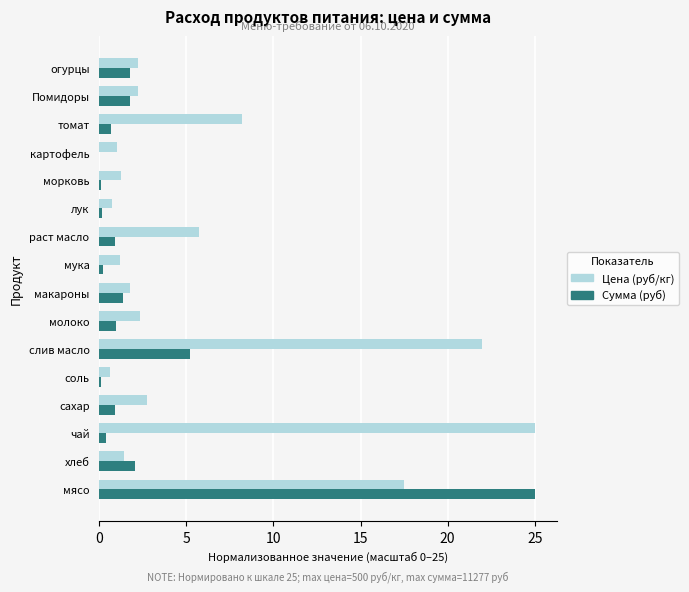

True or false: Цена (руб/кг) has a value of 0.8 at лук.

True